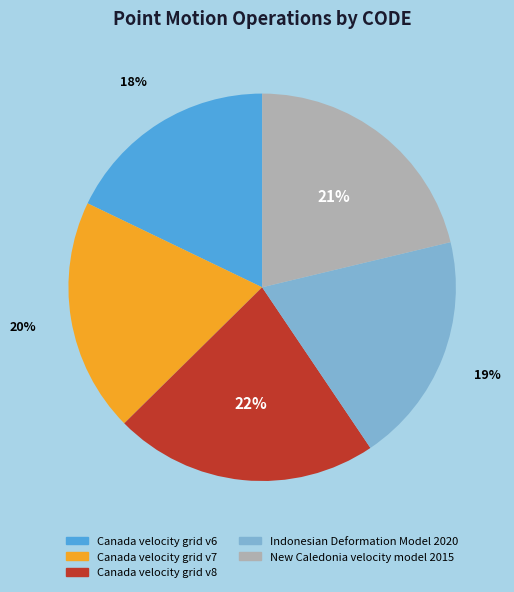

Do Indonesian Deformation Model 2020 and New Caledonia velocity model 2015 together represent more than half of the pie?

No